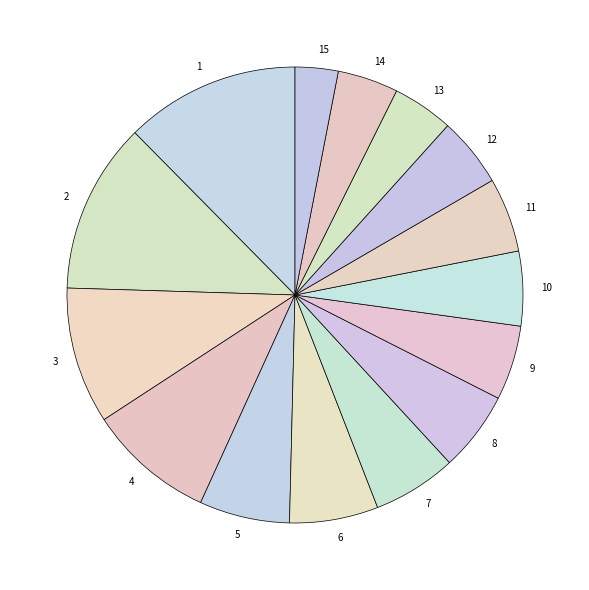

How many slices are in this pie chart?

15